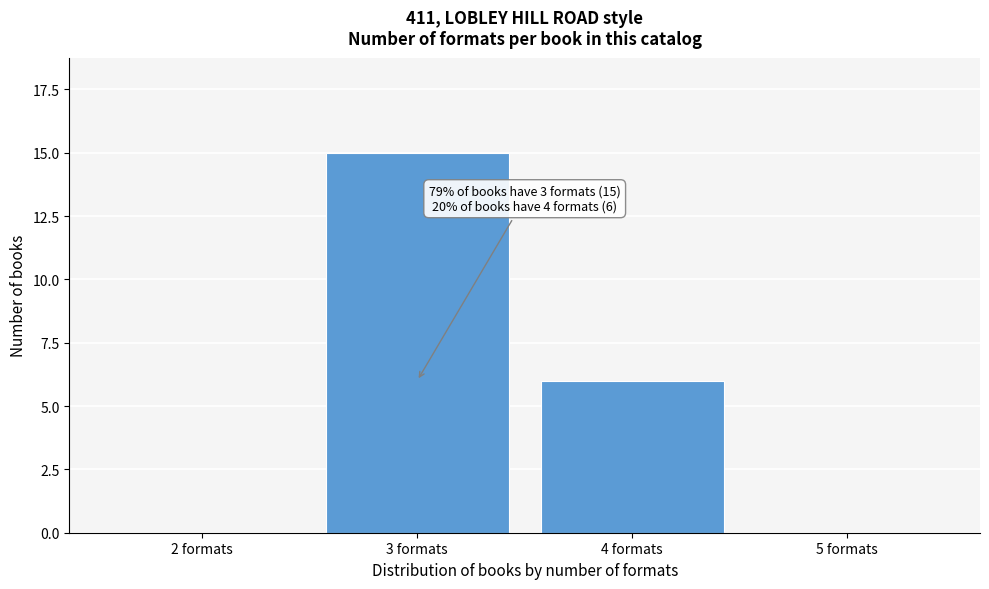

Reading left to right, extract all data points from this chart.

2 formats=0	3 formats=15	4 formats=6	5 formats=0